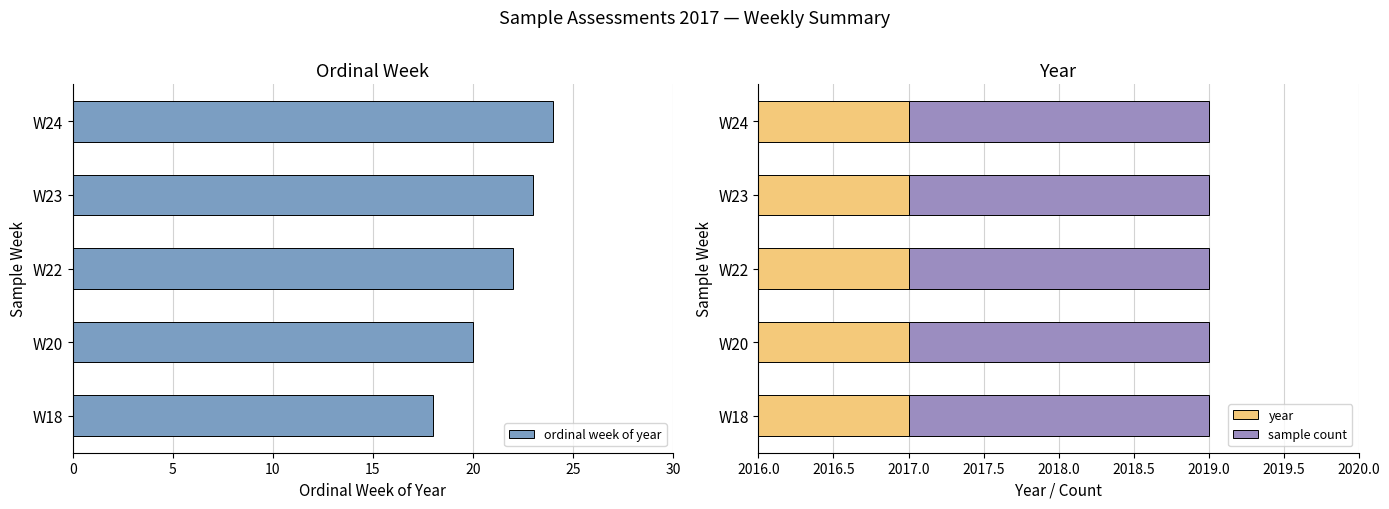

What is the value of the ordinal week of year bar at the 3rd from the left?

22.0